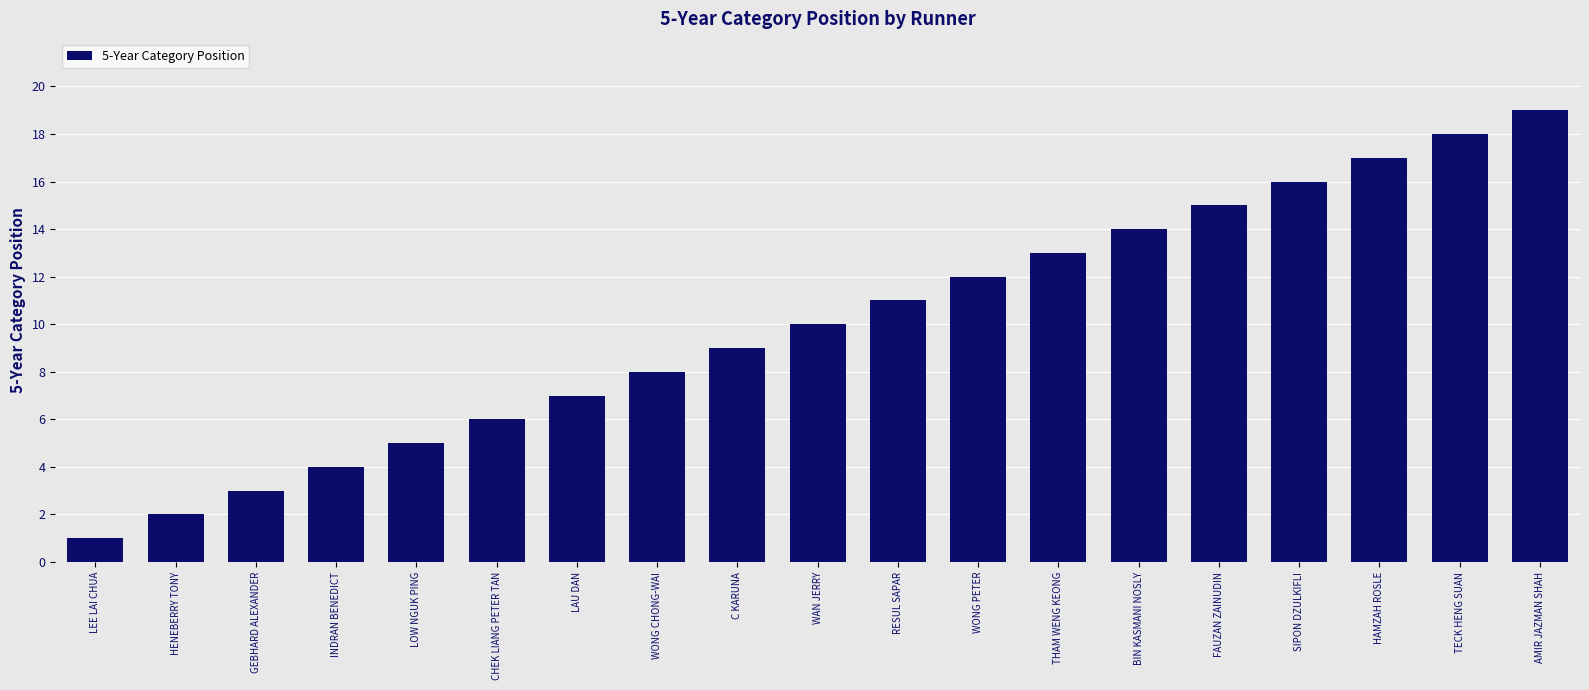

What is the difference between the values at HENEBERRY TONY and HAMZAH ROSLE?

15